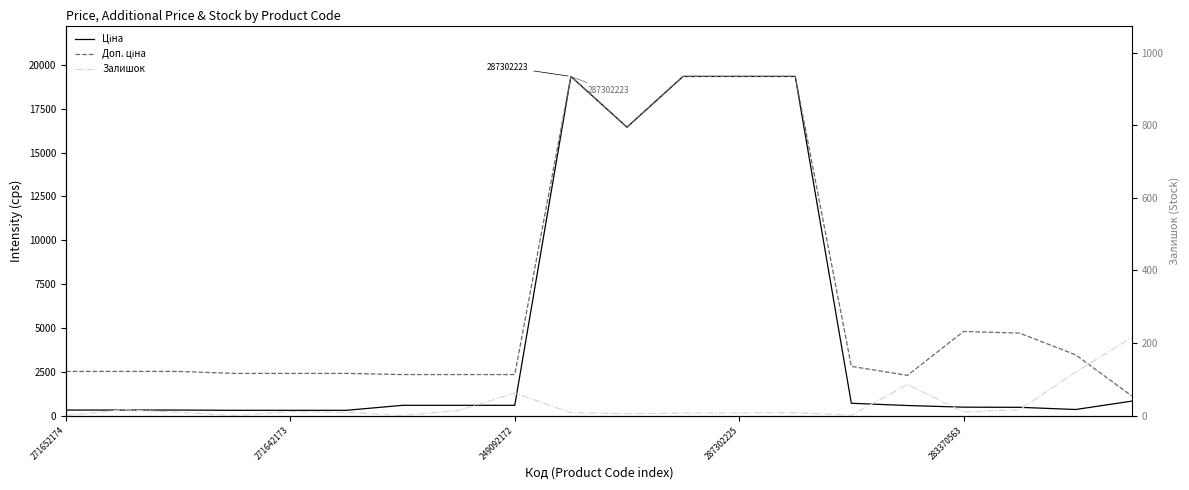

What are all the series names shown in the legend?

Ціна, Доп. ціна, Залишок